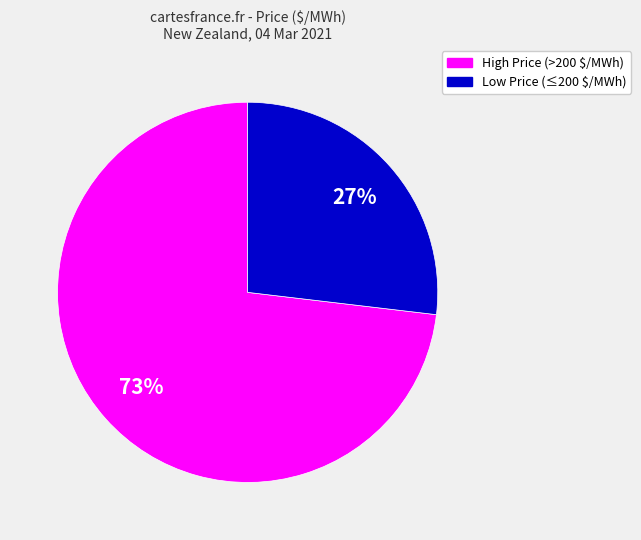

To the nearest percent, what is the average slice percentage?

50%